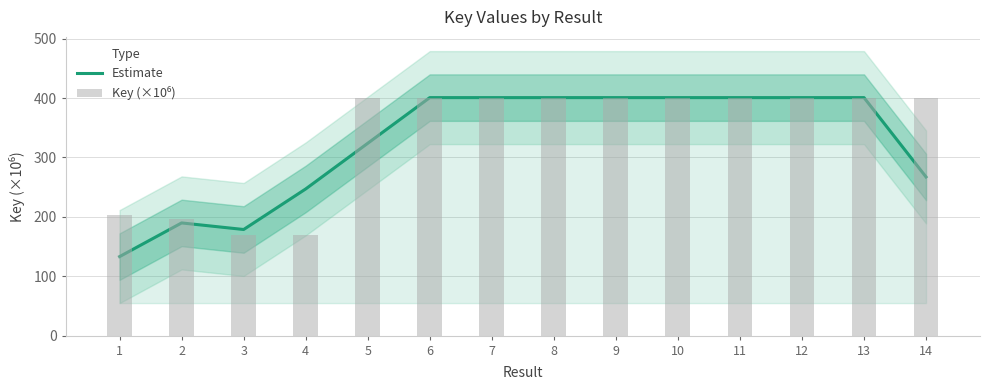

What is the greatest value displayed?

400.7